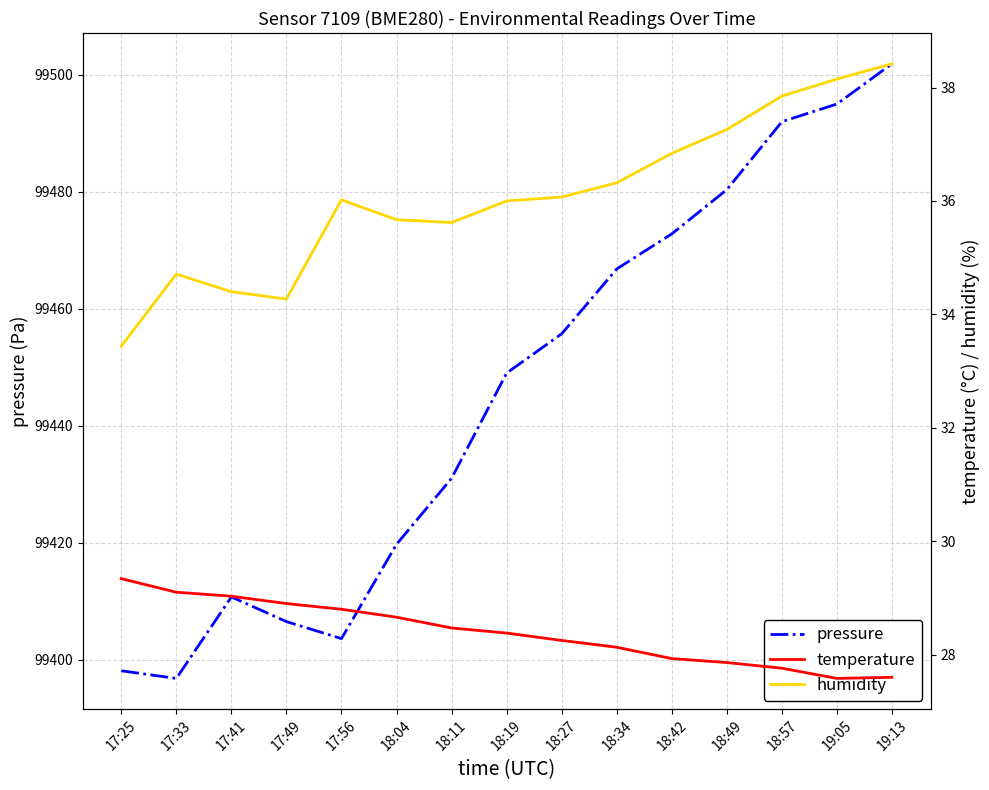

Which series has the widest spread of values?

pressure